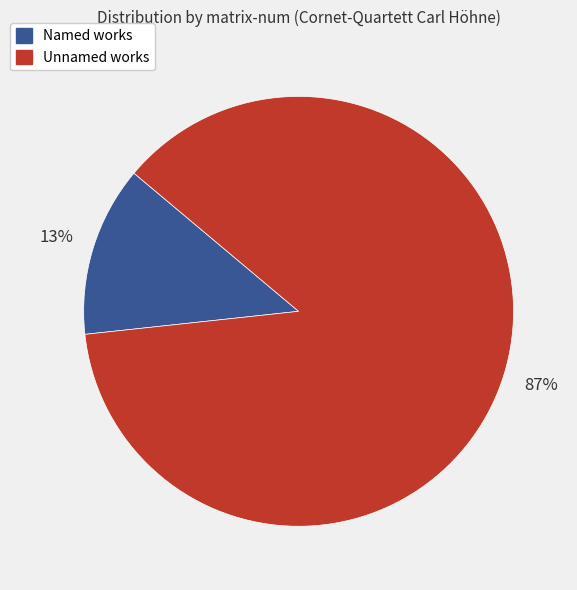

To the nearest percent, what is the difference between the largest and smallest slice percentages?

74%